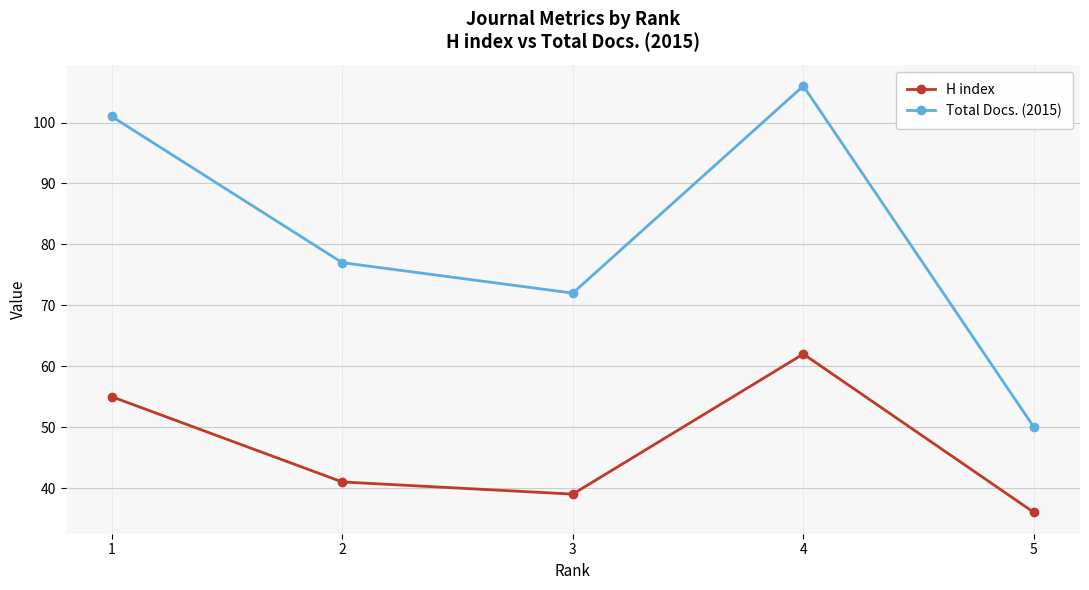

How many lines are shown in the chart?

2